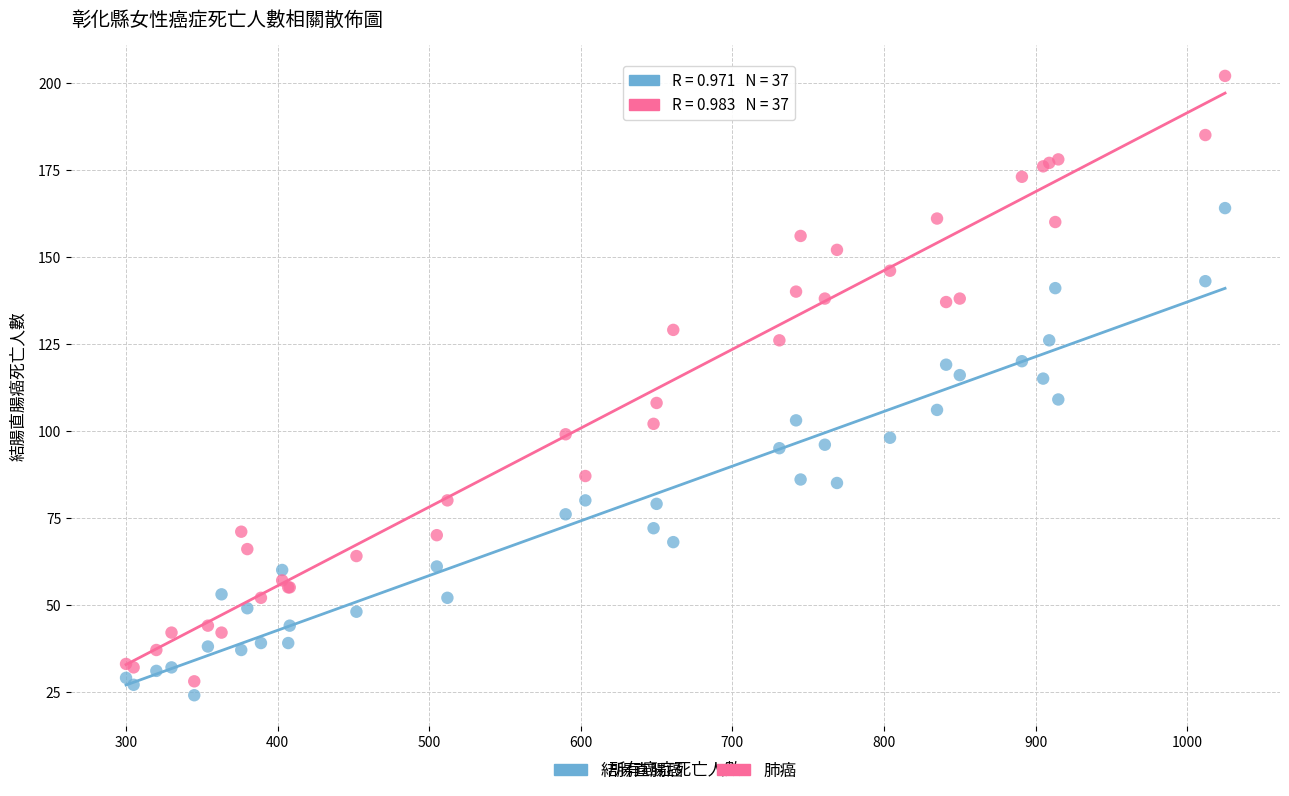

What is the X range (max minus min) for the scatter plot?

725